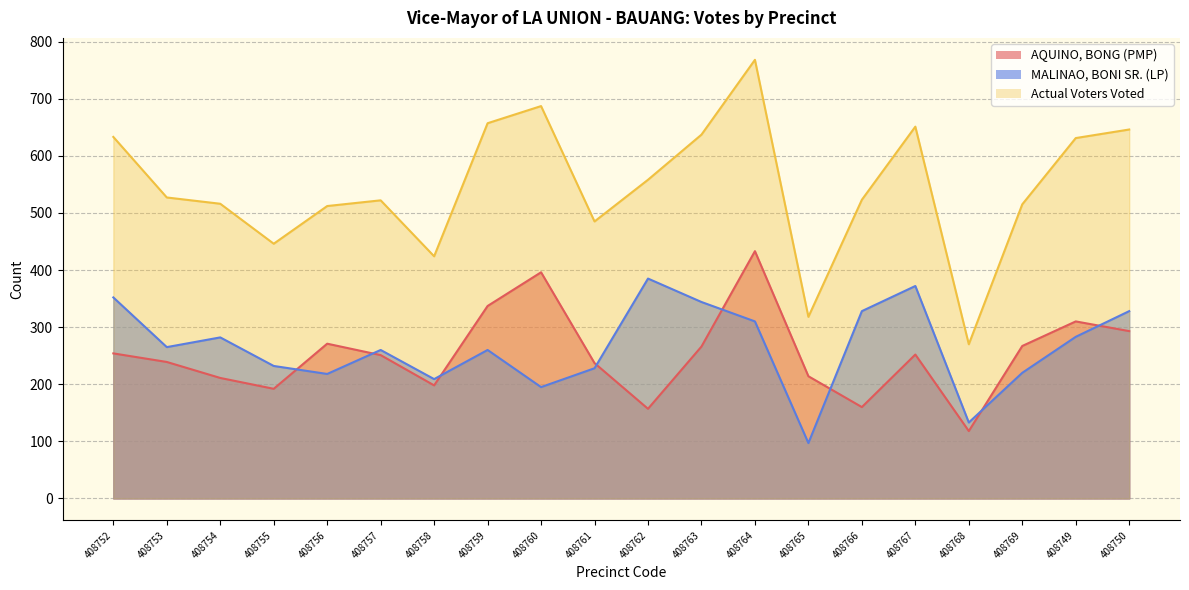

How many values in the MALINAO, BONI SR. (LP) series exceed 265?

9